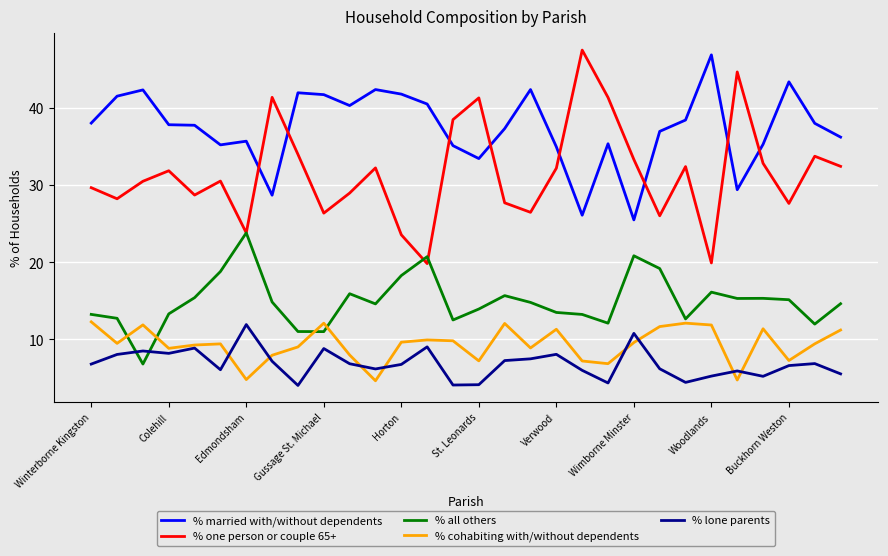

Which series has the largest total across all categories?

% married with/without dependents